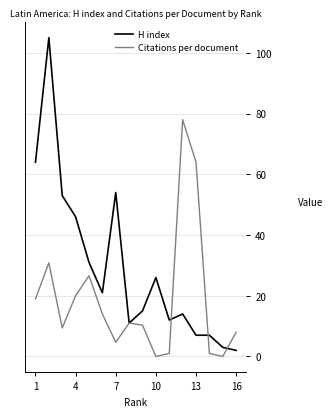

Does the chart display data point markers on the line(s)?

No